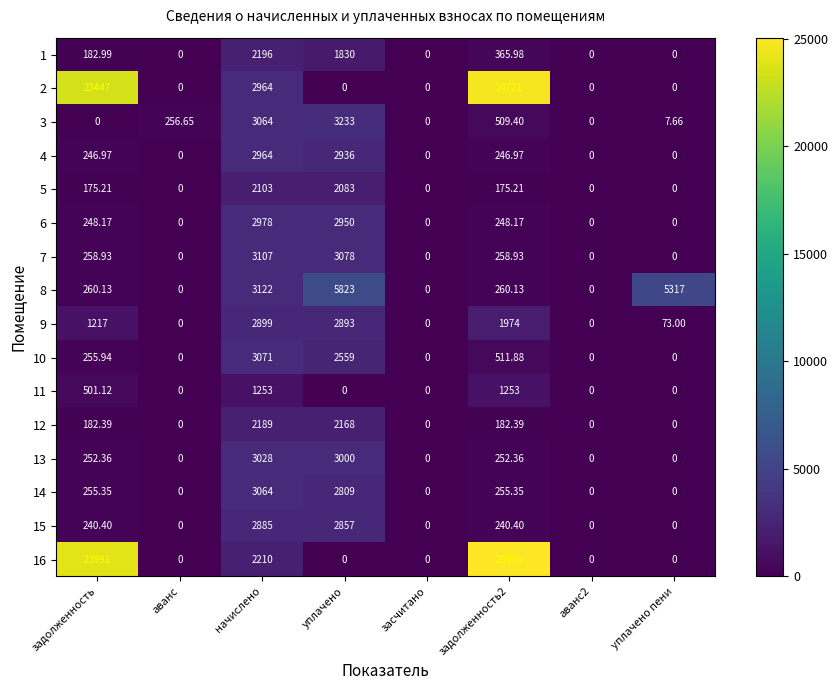

Which series has the largest range (max minus min)?

16